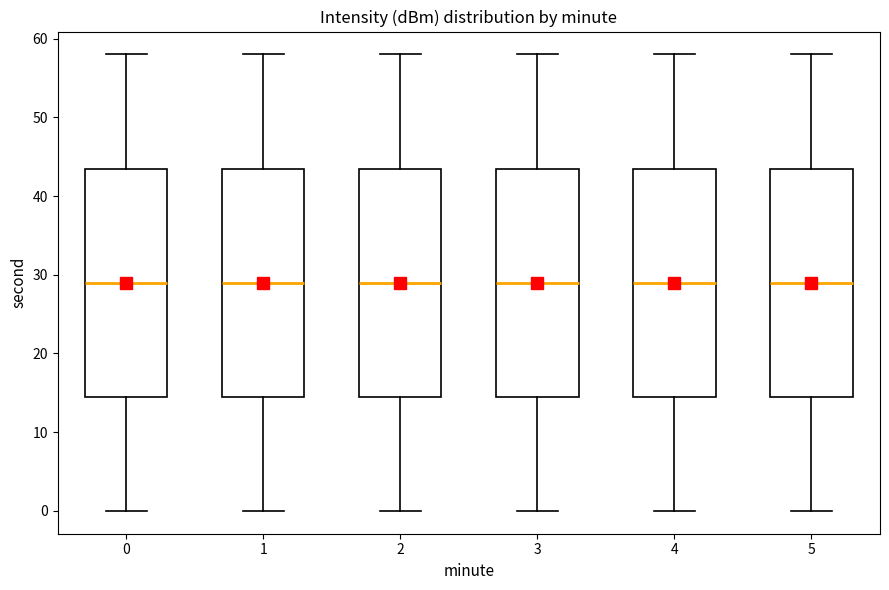

Reading left to right, transcribe this box plot: for each box, give where its median line is, the range the box spans, and where its two whiskers end, as read against the y-axis. The values are not printed on the chart, so give them approximately, as read against the axis.

0: median 29, box 15 to 44, whiskers 0 to 58
1: median 29, box 15 to 44, whiskers 0 to 58
2: median 29, box 15 to 44, whiskers 0 to 58
3: median 29, box 15 to 44, whiskers 0 to 58
4: median 29, box 15 to 44, whiskers 0 to 58
5: median 29, box 15 to 44, whiskers 0 to 58